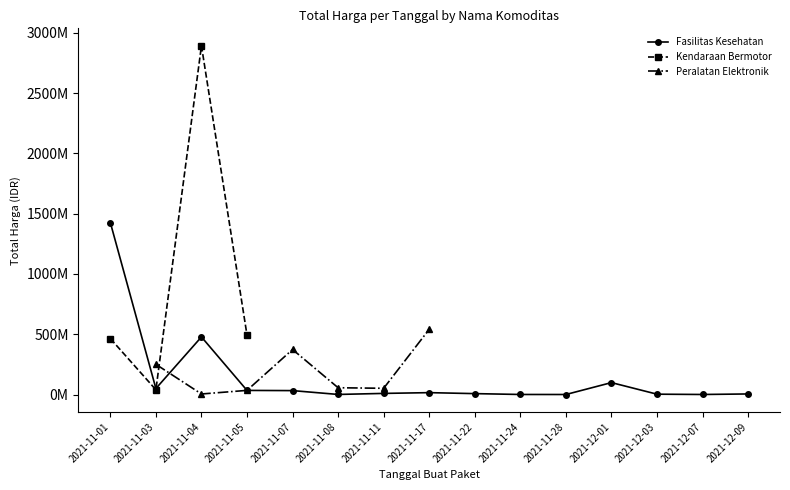

Which has a higher value, 2021-11-11 or 2021-11-22?

2021-11-11